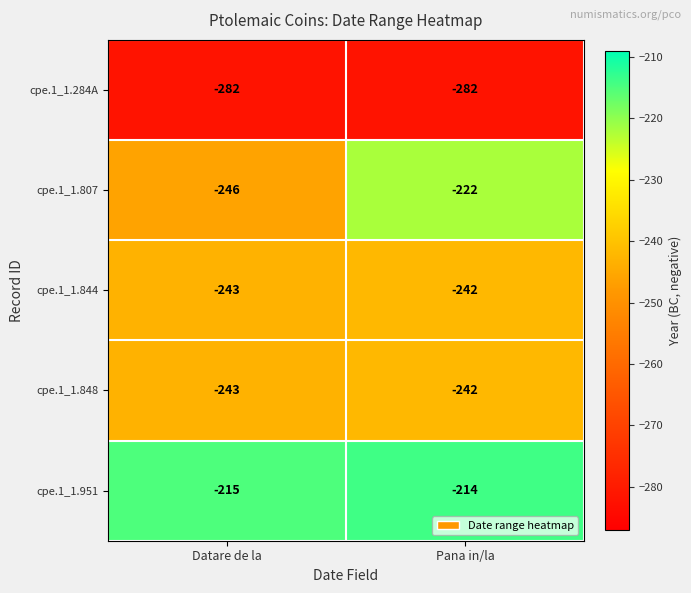

The cpe.1_1.951 series shows -215 at Datare de la. True or false?

True